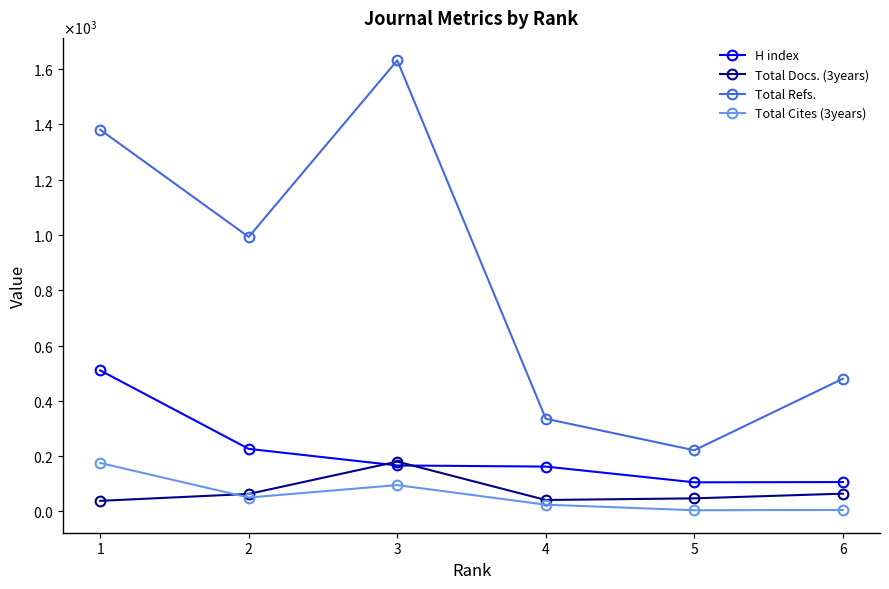

What is the maximum value for Total Refs.?

1632